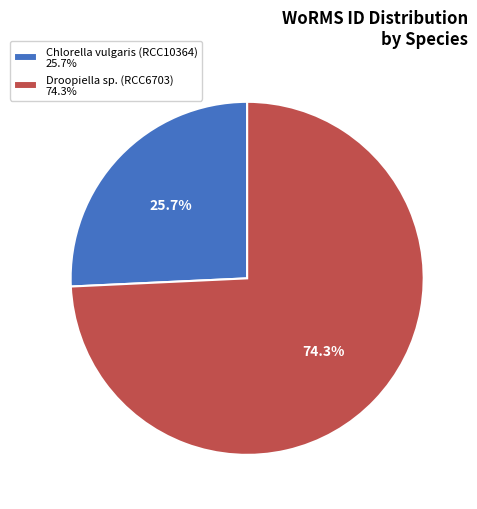

Rank the categories by value from highest to lowest.

Droopiella sp. (RCC6703), Chlorella vulgaris (RCC10364)